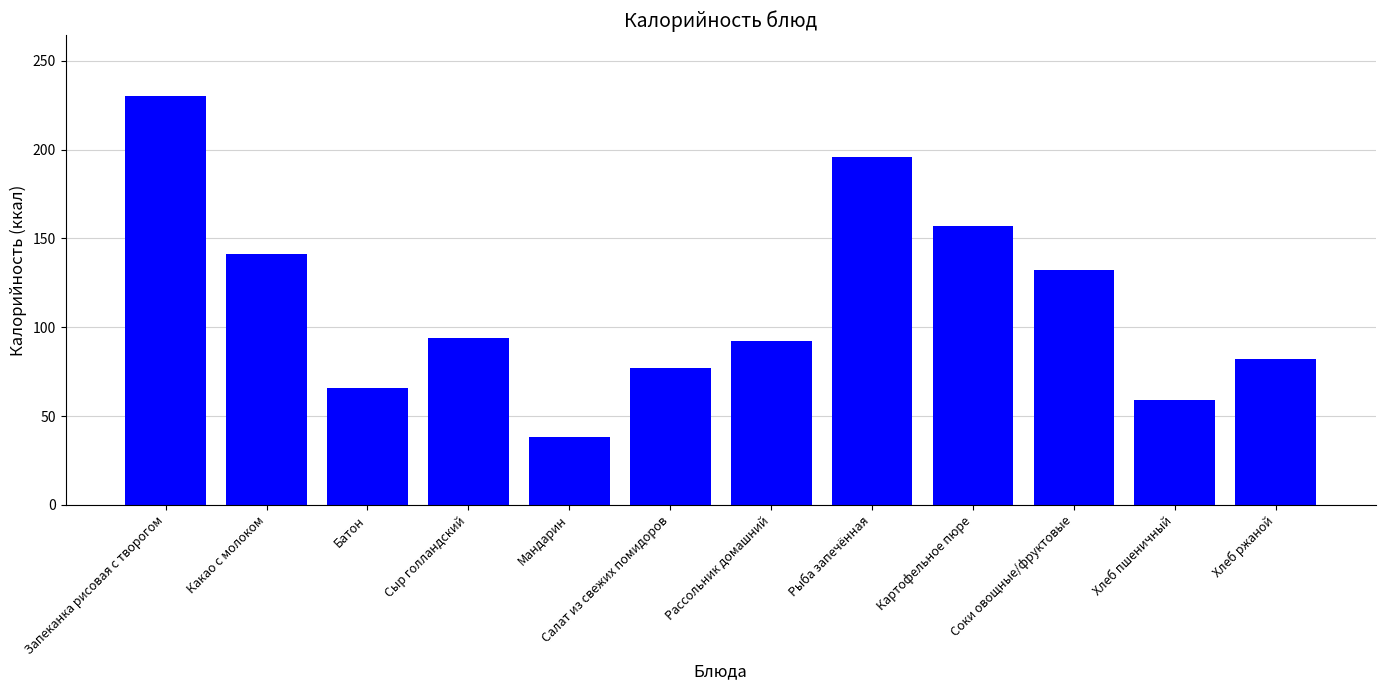

What is the change in value from Запеканка рисовая с творогом to Рыба запечённая?

-34